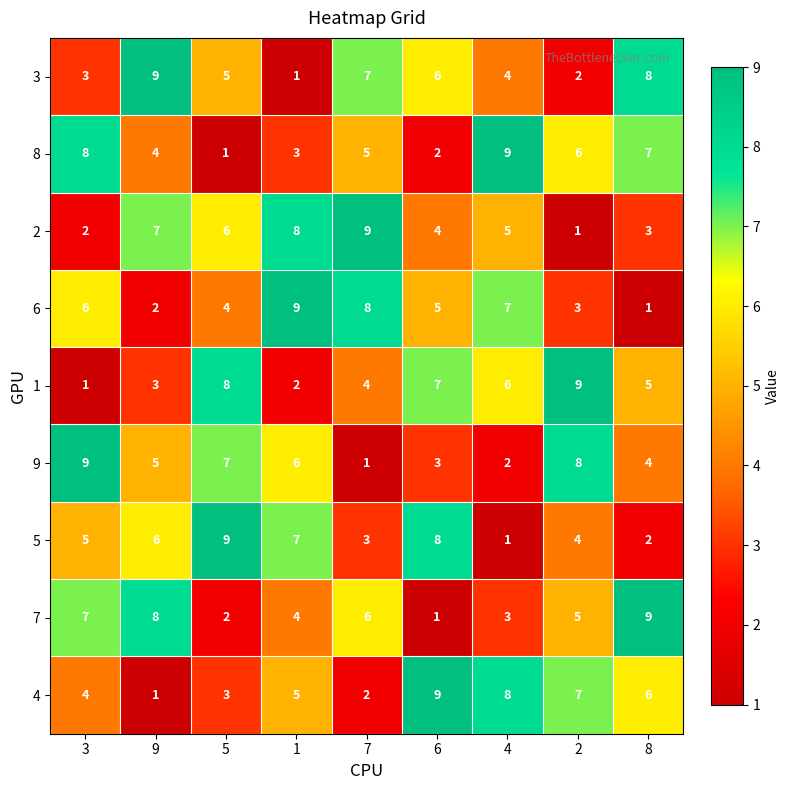

What is the average value of the 6 series?

5